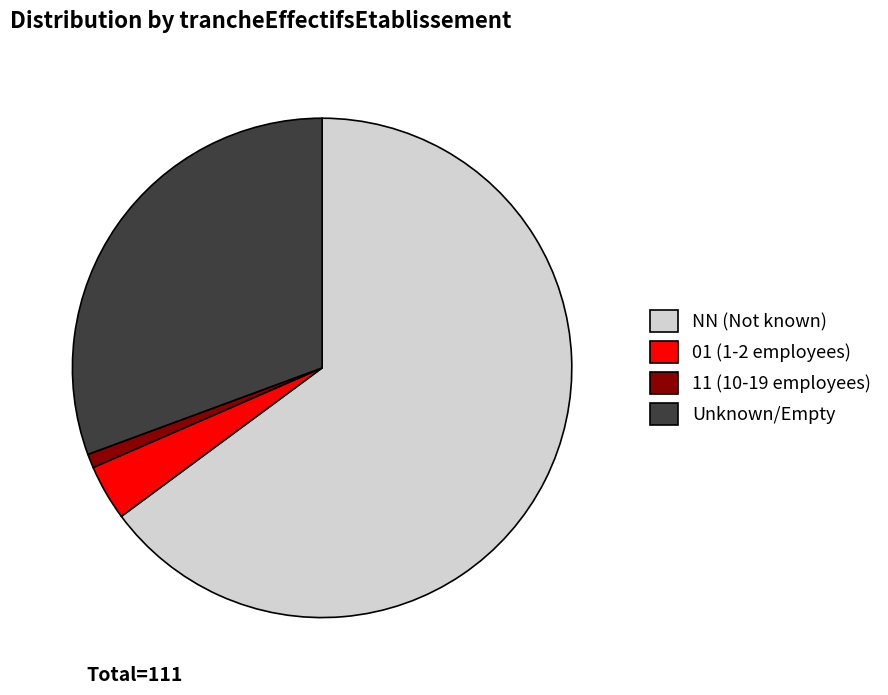

Is there a majority slice in this chart?

Yes